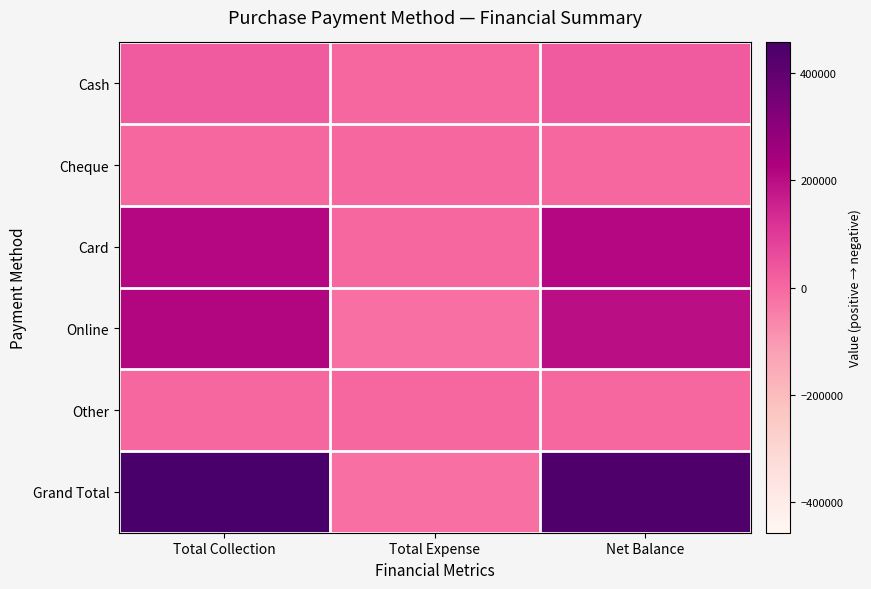

List the series in order of their peak value, lowest first.

Cheque, Other, Cash, Card, Online, Grand Total